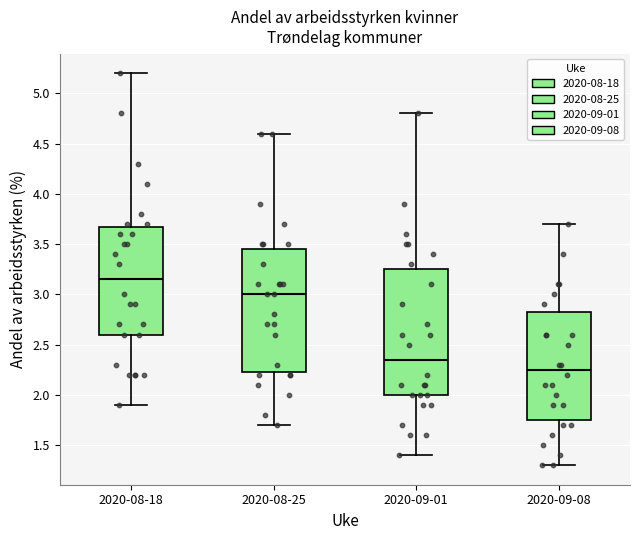

Where is the upper edge of the box for 2020-08-18 on the y-axis? The values are not printed on the chart, so give them approximately, as read against the axis.

3.70